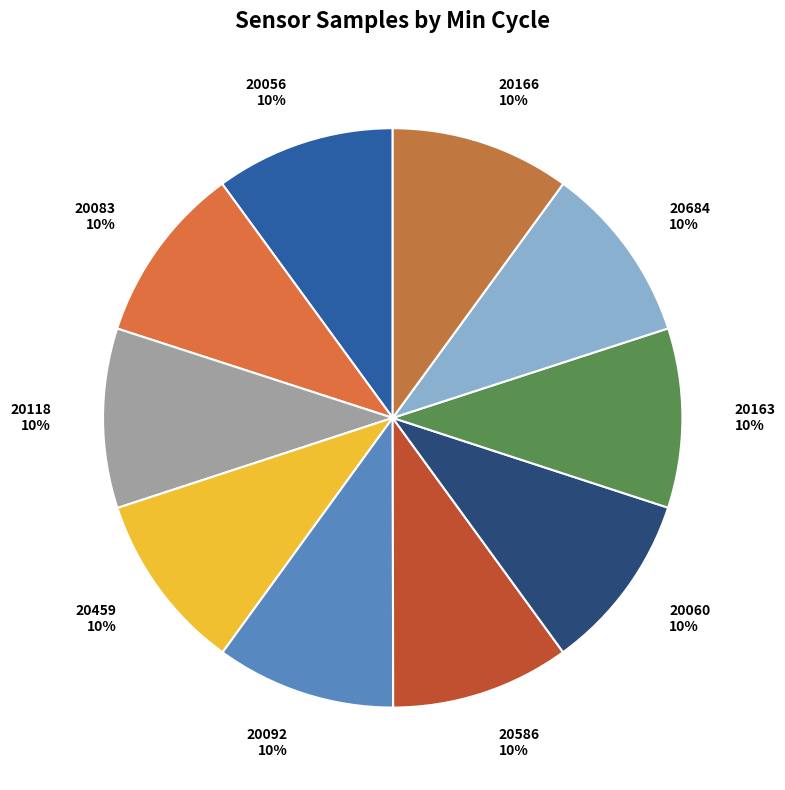

To the nearest percent, what portion does 20684 represent?

10%